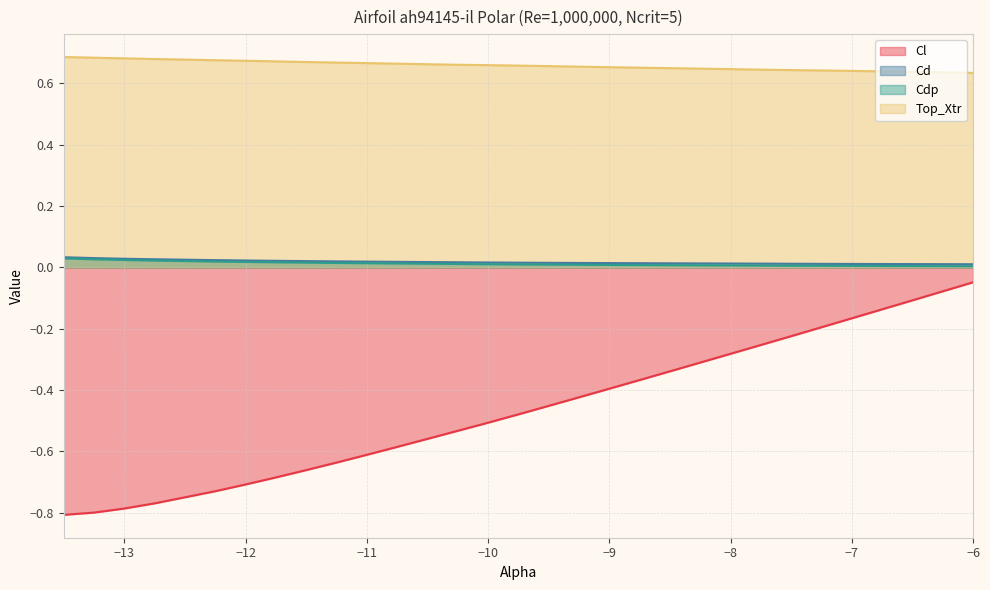

Does the chart have visible grid lines?

Yes